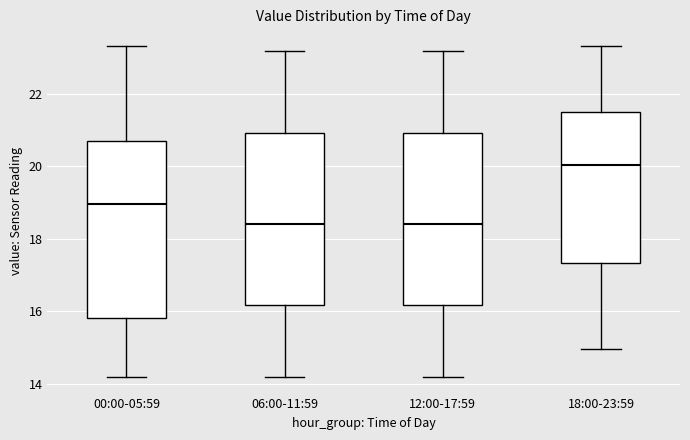

Reading left to right, read every box against the y-axis: the position of its median line, the range the box covers, and the ends of its whiskers. The values are not printed on the chart, so give them approximately, as read against the axis.

00:00-05:59: median 19.0, box 15.8 to 20.8, whiskers 14.2 to 23.4
06:00-11:59: median 18.4, box 16.2 to 21.0, whiskers 14.2 to 23.2
12:00-17:59: median 18.4, box 16.2 to 21.0, whiskers 14.2 to 23.2
18:00-23:59: median 20.0, box 17.4 to 21.6, whiskers 15.0 to 23.4